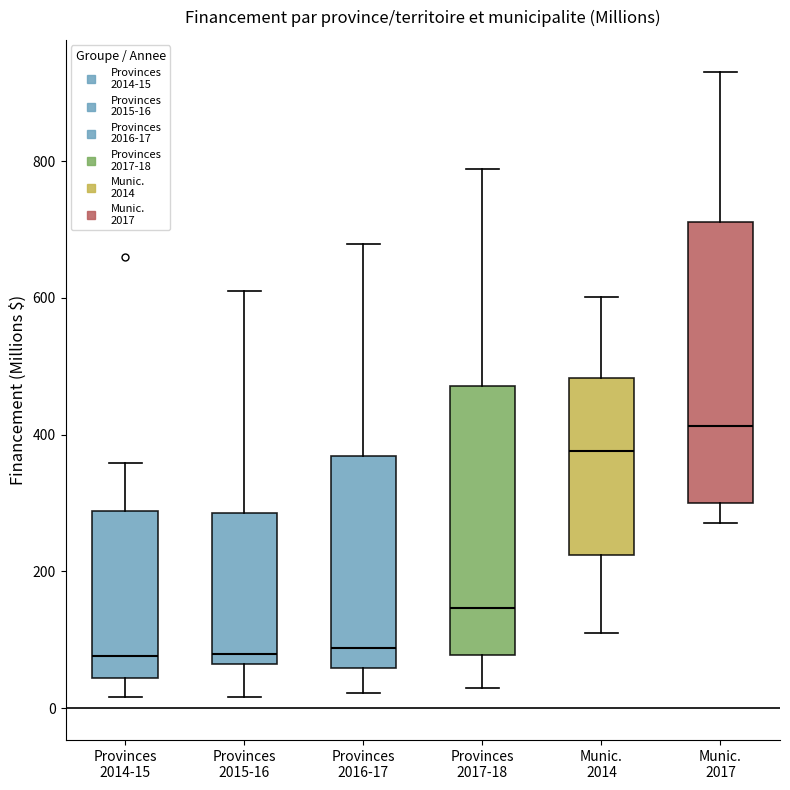

Where does the lower whisker of the box for Provinces 2017-18 end on the y-axis? The values are not printed on the chart, so give them approximately, as read against the axis.

20